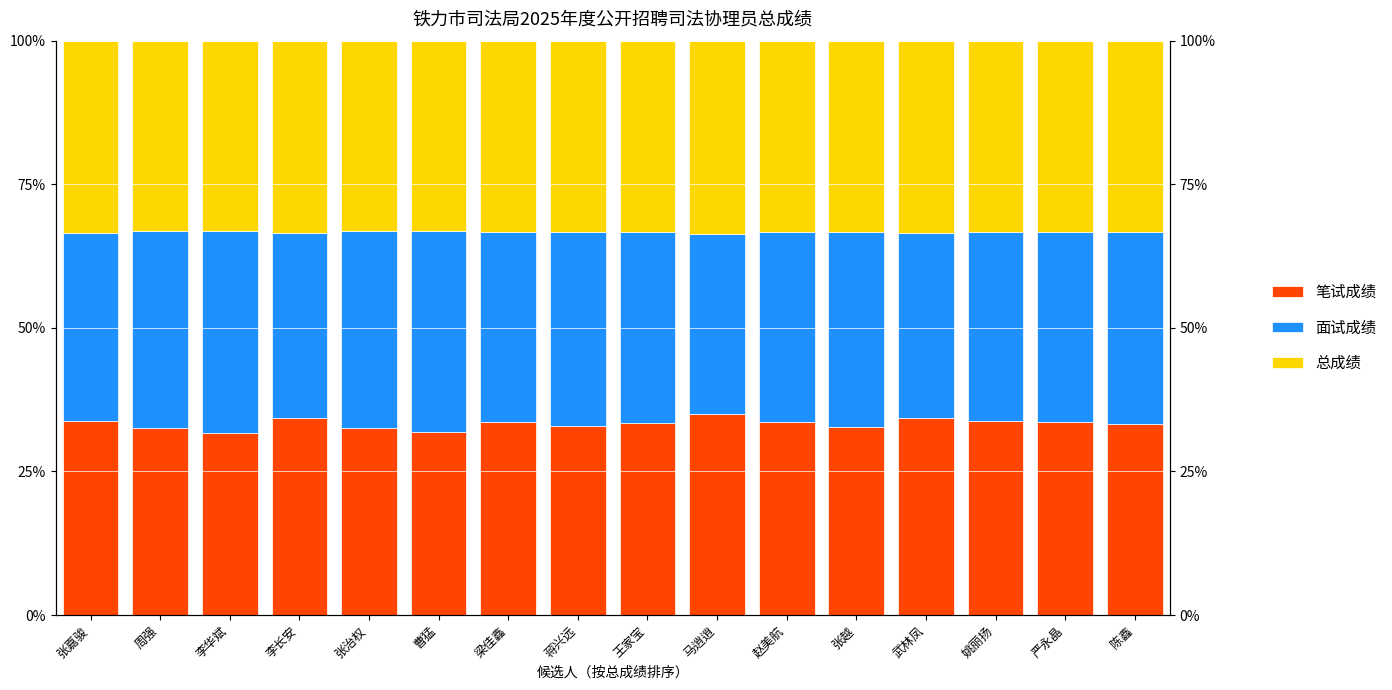

What is the highest value of the 总成绩 series?

33.6